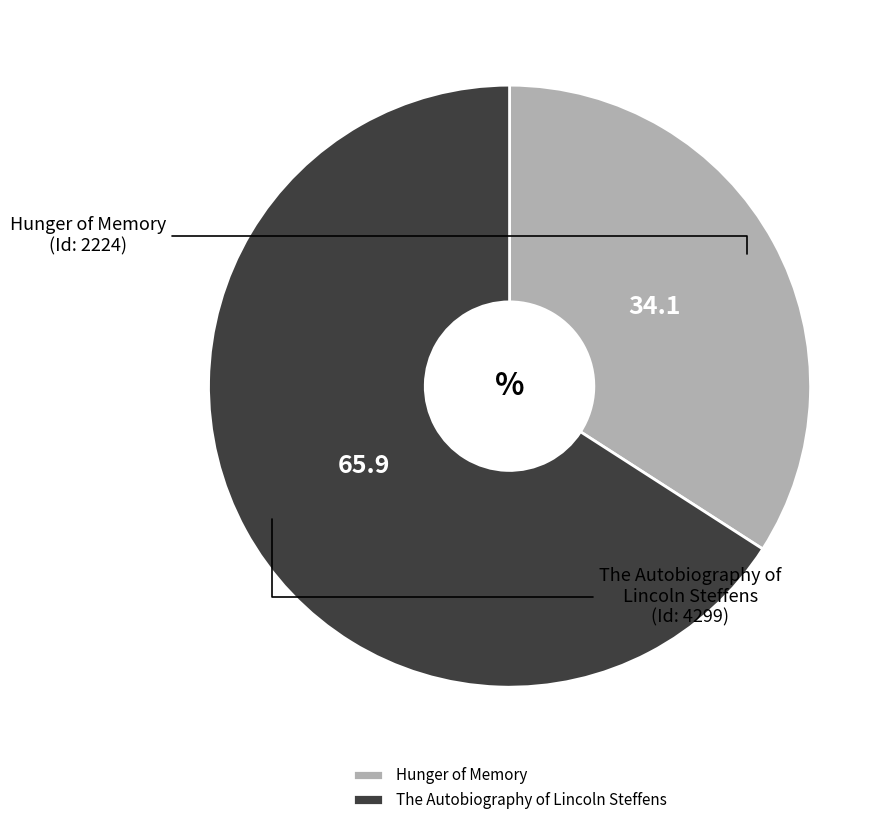

How many slices are in this pie chart?

2